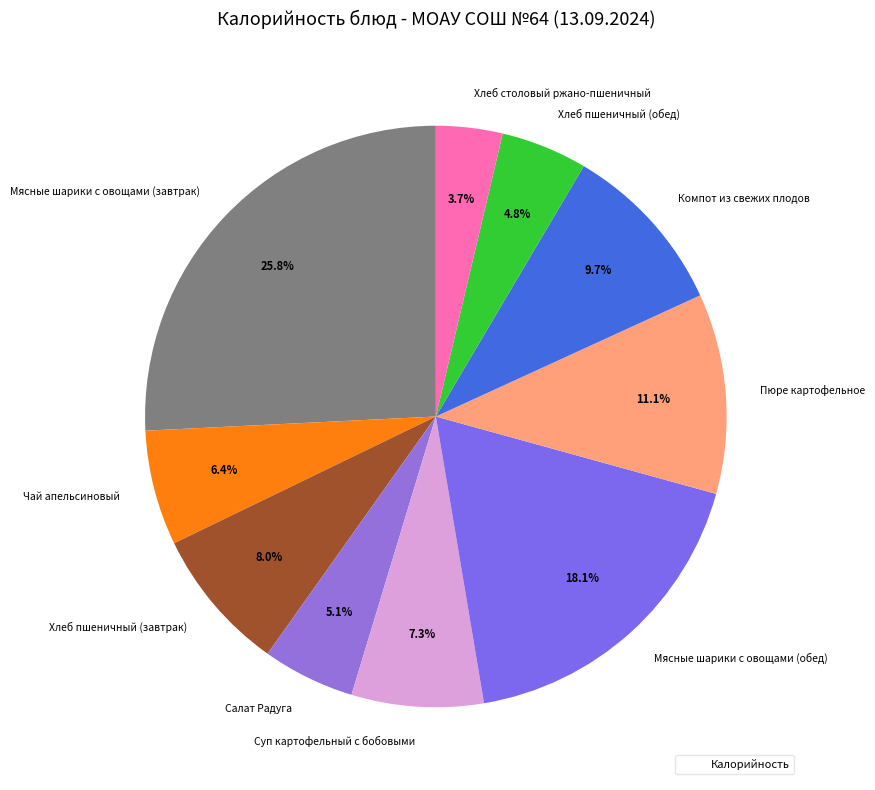

How many slices are in this pie chart?

10